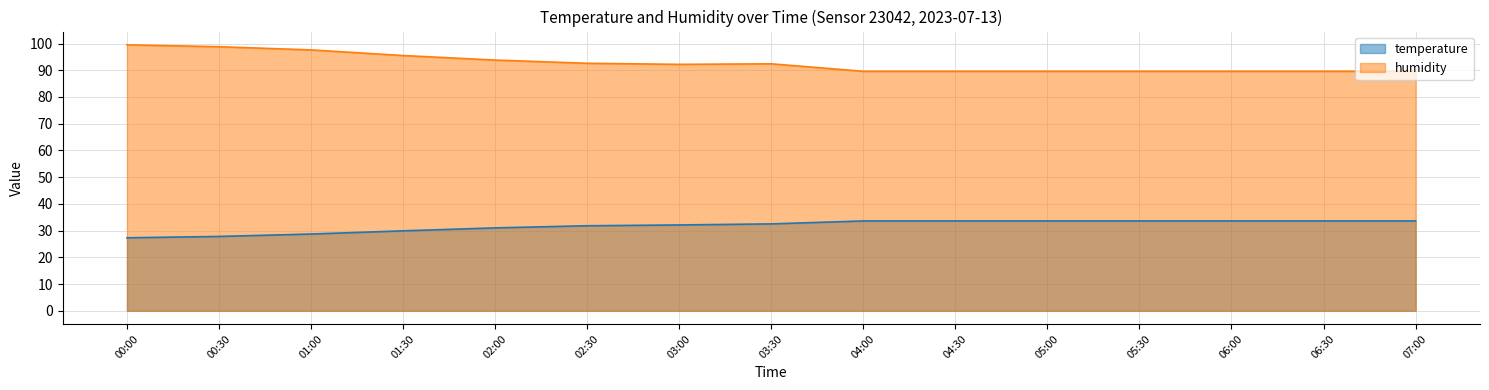

How many interior local peaks does the humidity series have?

1